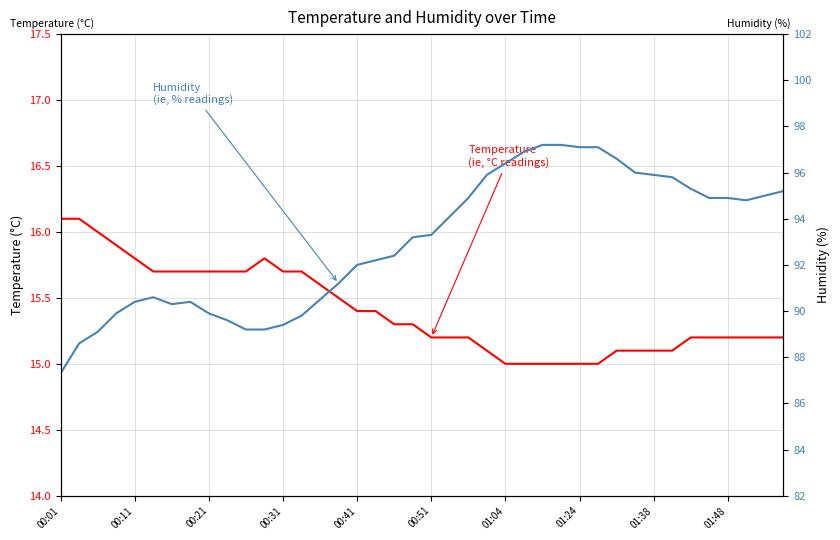

The value of Temperature
(°C) at 27 is 25.1. True or false?

False